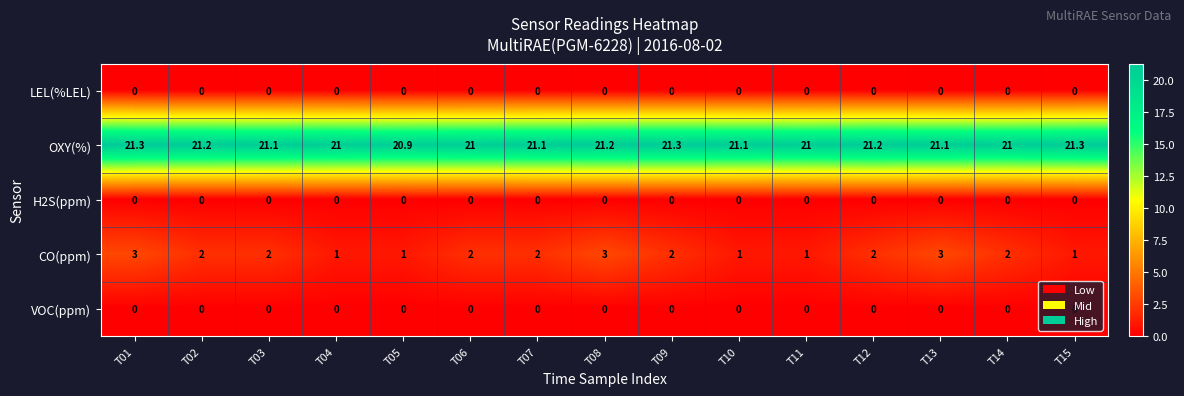

True or false: OXY(%) has a value of 21.1 at T03.

True